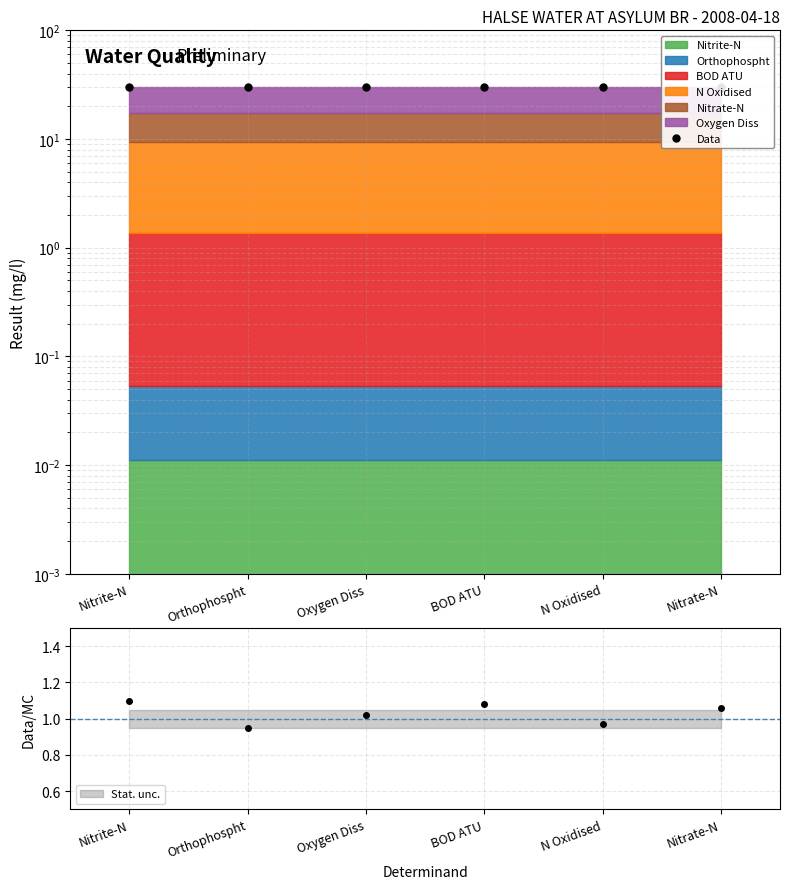

True or false: Data has more than 1 interior local peaks.

False